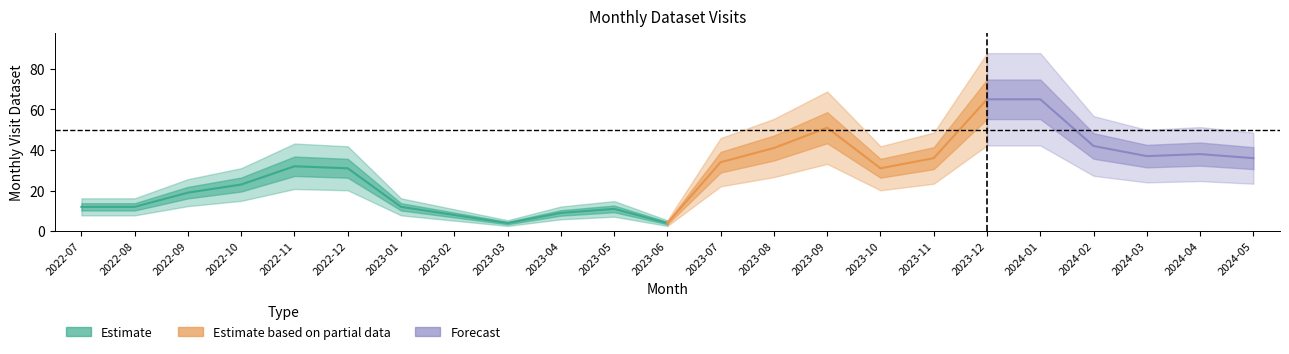

Which has a higher value, 2022-12 or 2023-10?

2022-12